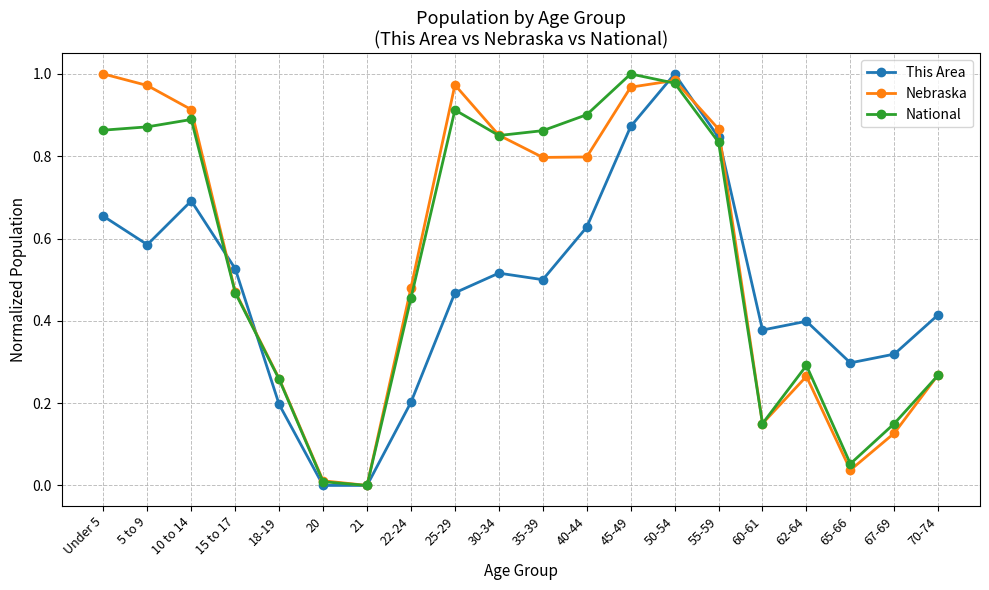

At which category does This Area reach its first local peak?

10 to 14